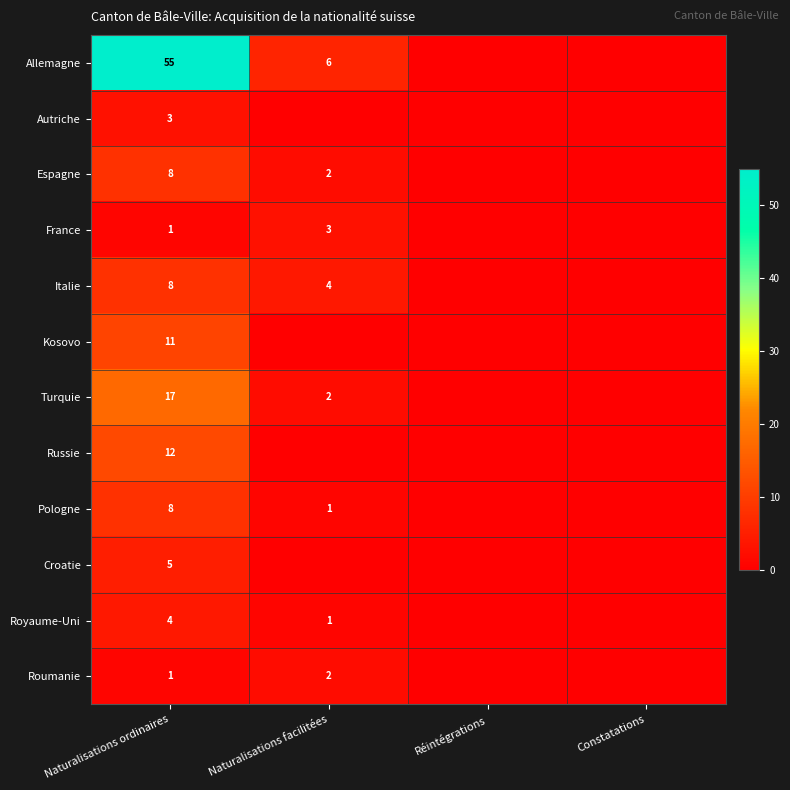

What is the difference between the Croatie values at Naturalisations ordinaires and Naturalisations facilitées?

5